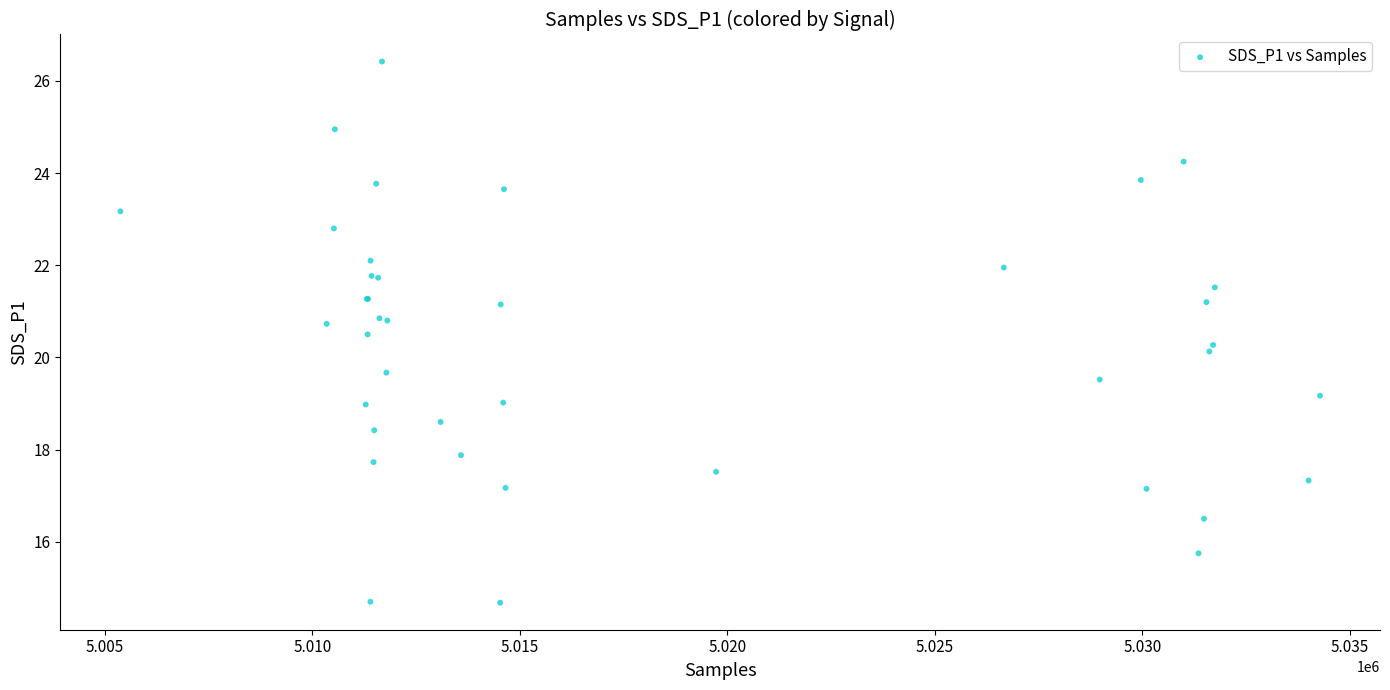

What Y value in the scatter plot is closest to 20?

20.1